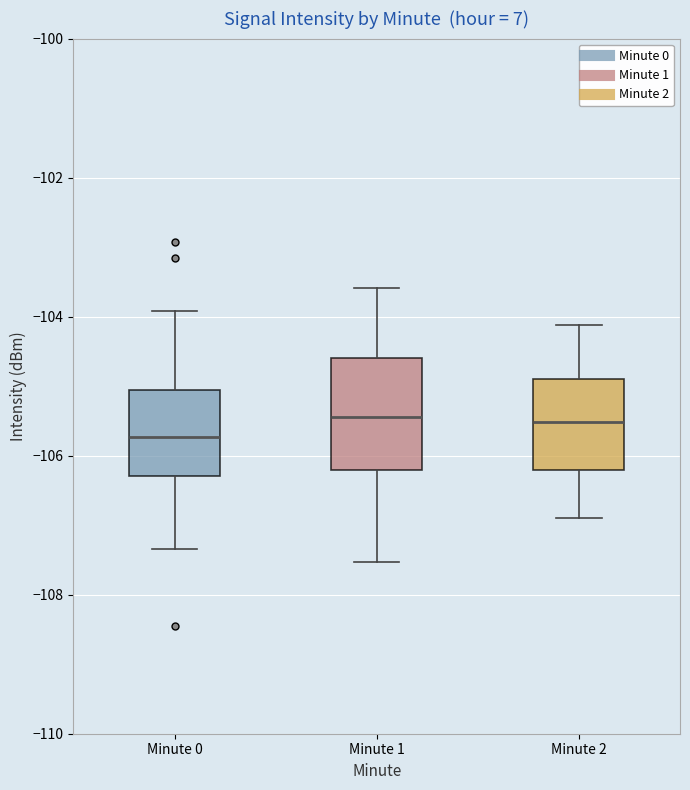

Reading left to right, transcribe this box plot: for each box, give where its median line is, the range the box spans, and where its two whiskers end, as read against the y-axis. The values are not printed on the chart, so give them approximately, as read against the axis.

Minute 0: median -105.8, box -106.2 to -105.0, whiskers -107.4 to -104.0
Minute 1: median -105.4, box -106.2 to -104.6, whiskers -107.6 to -103.6
Minute 2: median -105.6, box -106.2 to -104.8, whiskers -107.0 to -104.2